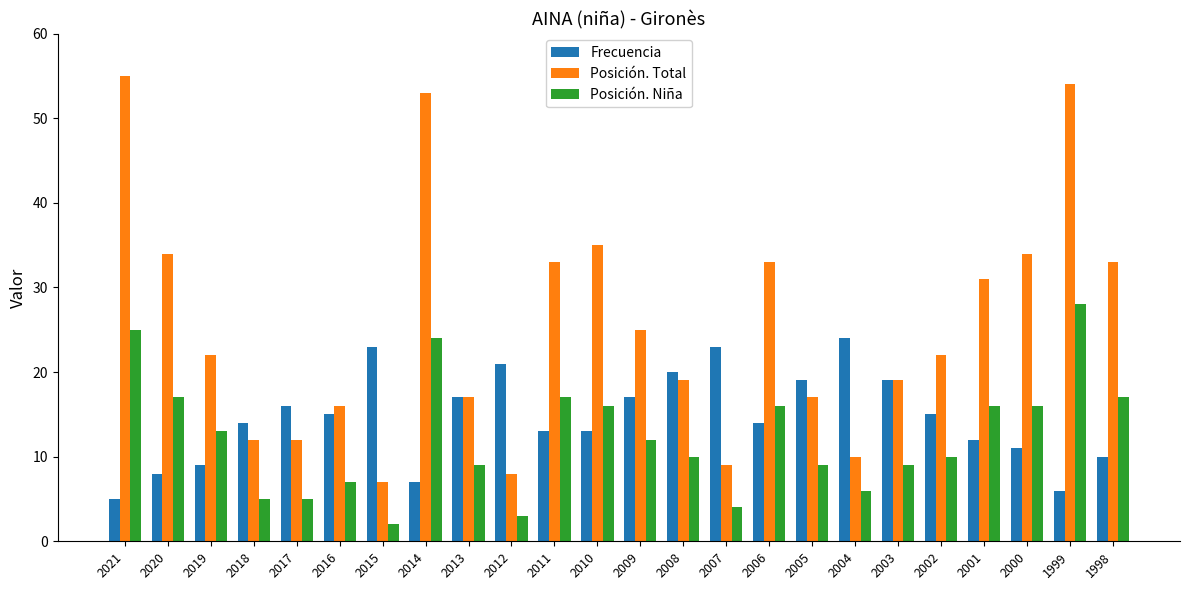

Which series has the largest total across all categories?

Posición. Total